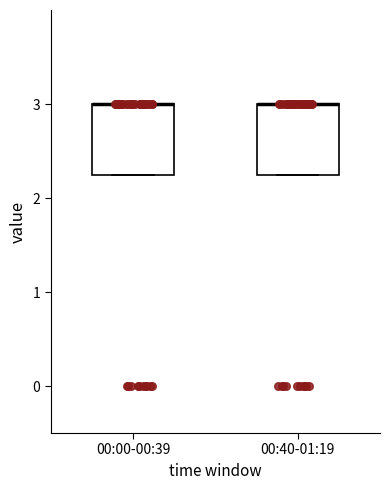

Where is the upper edge of the box for 00:40-01:19 on the y-axis? The values are not printed on the chart, so give them approximately, as read against the axis.

3.0